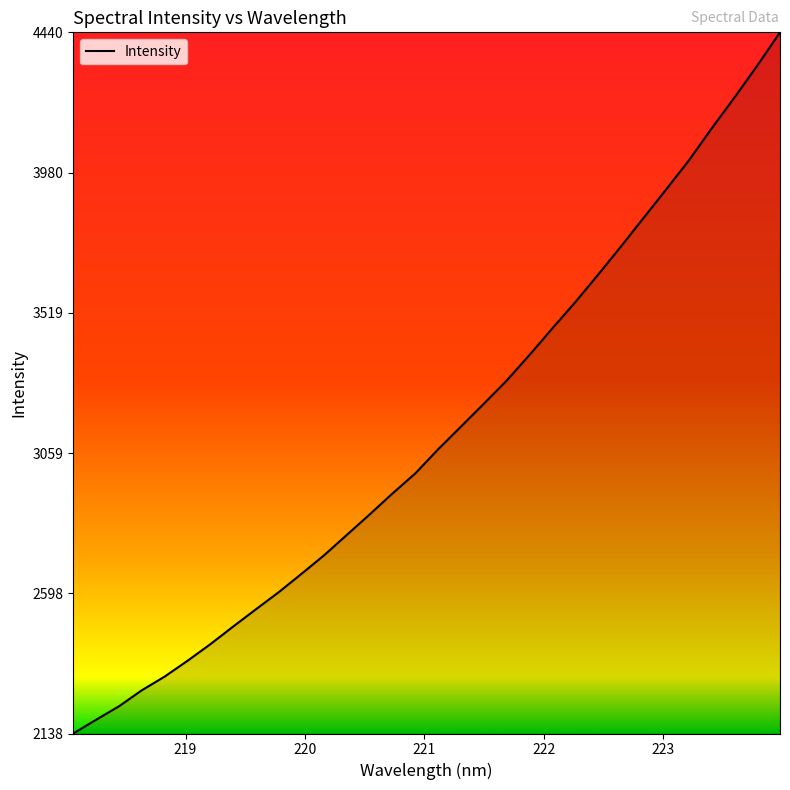

What is the greatest value displayed?

4440.6